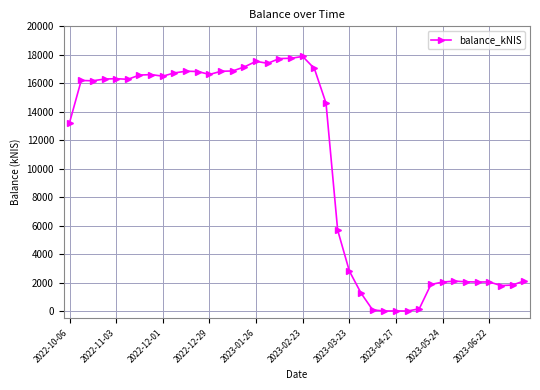

What is the average value?

10247.0